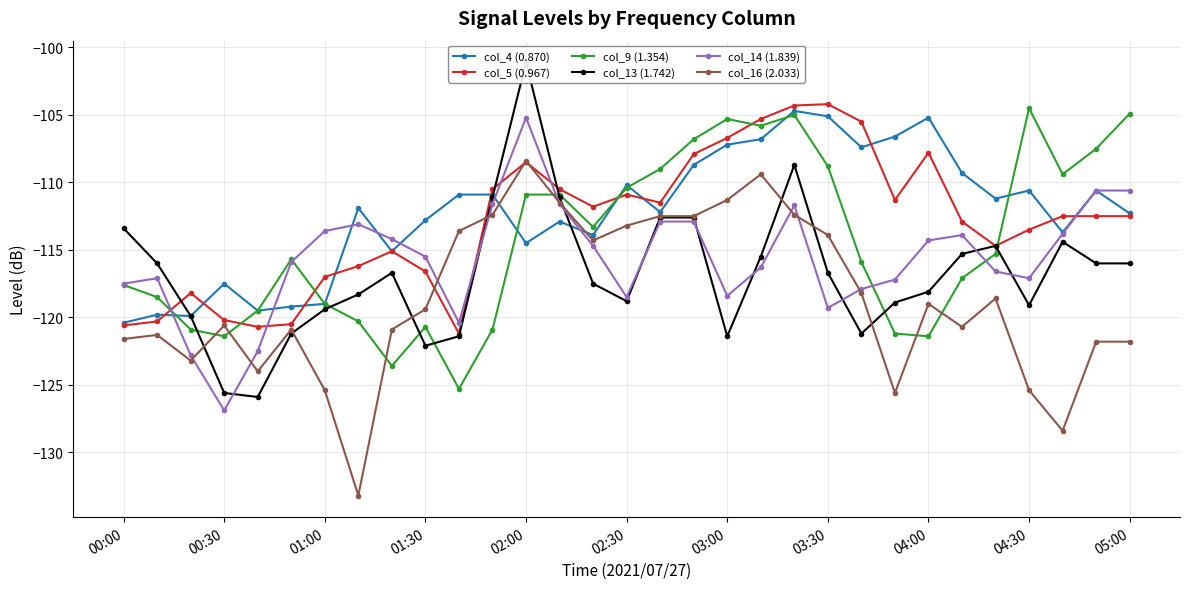

What is the minimum value for col_5 (0.967)?

-121.2